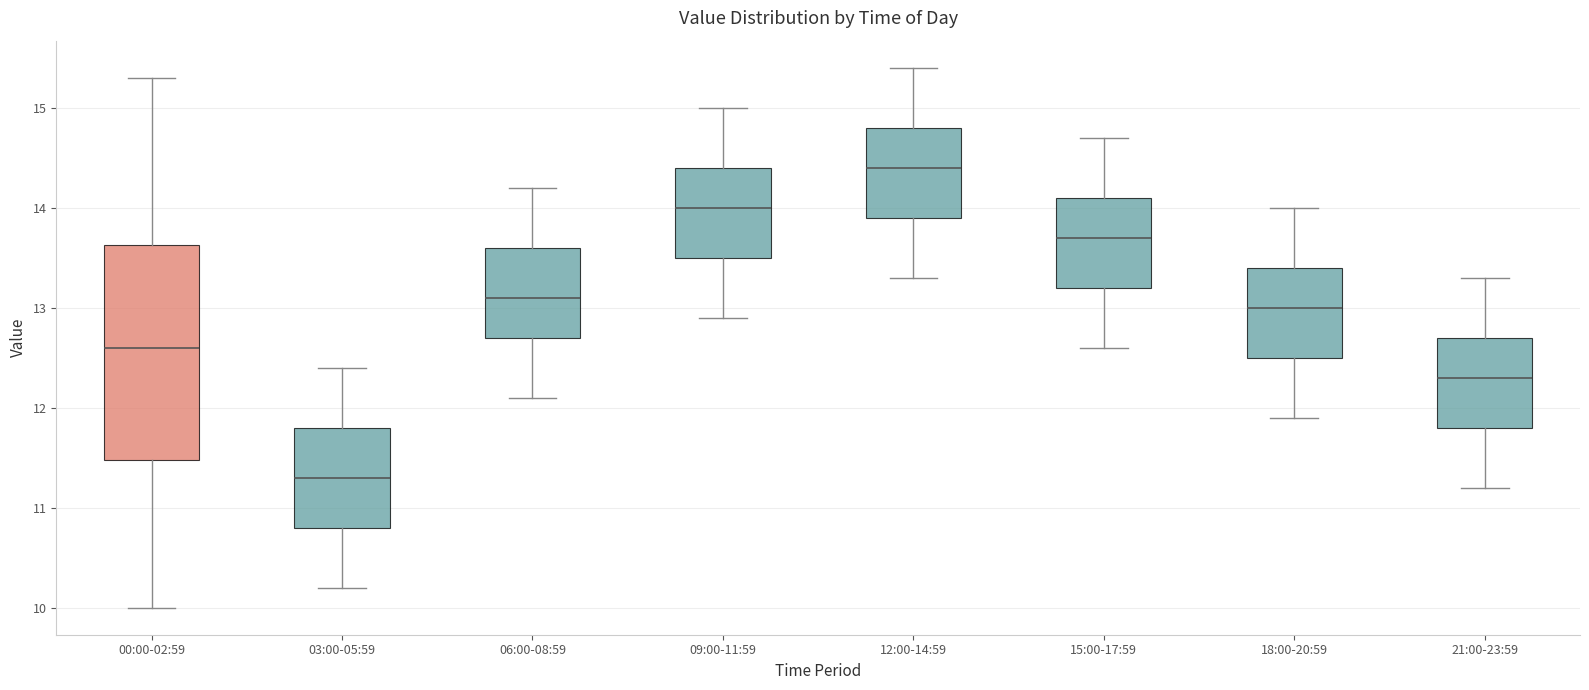

Reading left to right, transcribe this box plot: for each box, give where its median line is, the range the box spans, and where its two whiskers end, as read against the y-axis. The values are not printed on the chart, so give them approximately, as read against the axis.

00:00-02:59: median 12.6, box 11.5 to 13.6, whiskers 10.0 to 15.3
03:00-05:59: median 11.3, box 10.8 to 11.8, whiskers 10.2 to 12.4
06:00-08:59: median 13.1, box 12.7 to 13.6, whiskers 12.1 to 14.2
09:00-11:59: median 14.0, box 13.5 to 14.4, whiskers 12.9 to 15.0
12:00-14:59: median 14.4, box 13.9 to 14.8, whiskers 13.3 to 15.4
15:00-17:59: median 13.7, box 13.2 to 14.1, whiskers 12.6 to 14.7
18:00-20:59: median 13.0, box 12.5 to 13.4, whiskers 11.9 to 14.0
21:00-23:59: median 12.3, box 11.8 to 12.7, whiskers 11.2 to 13.3